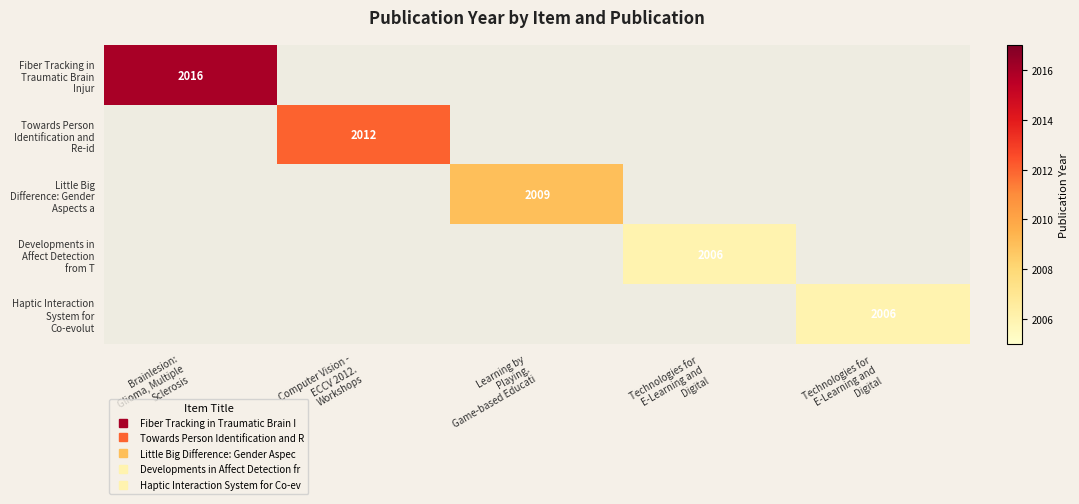

Is it true that Fiber Tracking in Traumatic Brain Injur equals 3086.6 at Brainlesion: Glioma, Multiple Sclerosis?

False